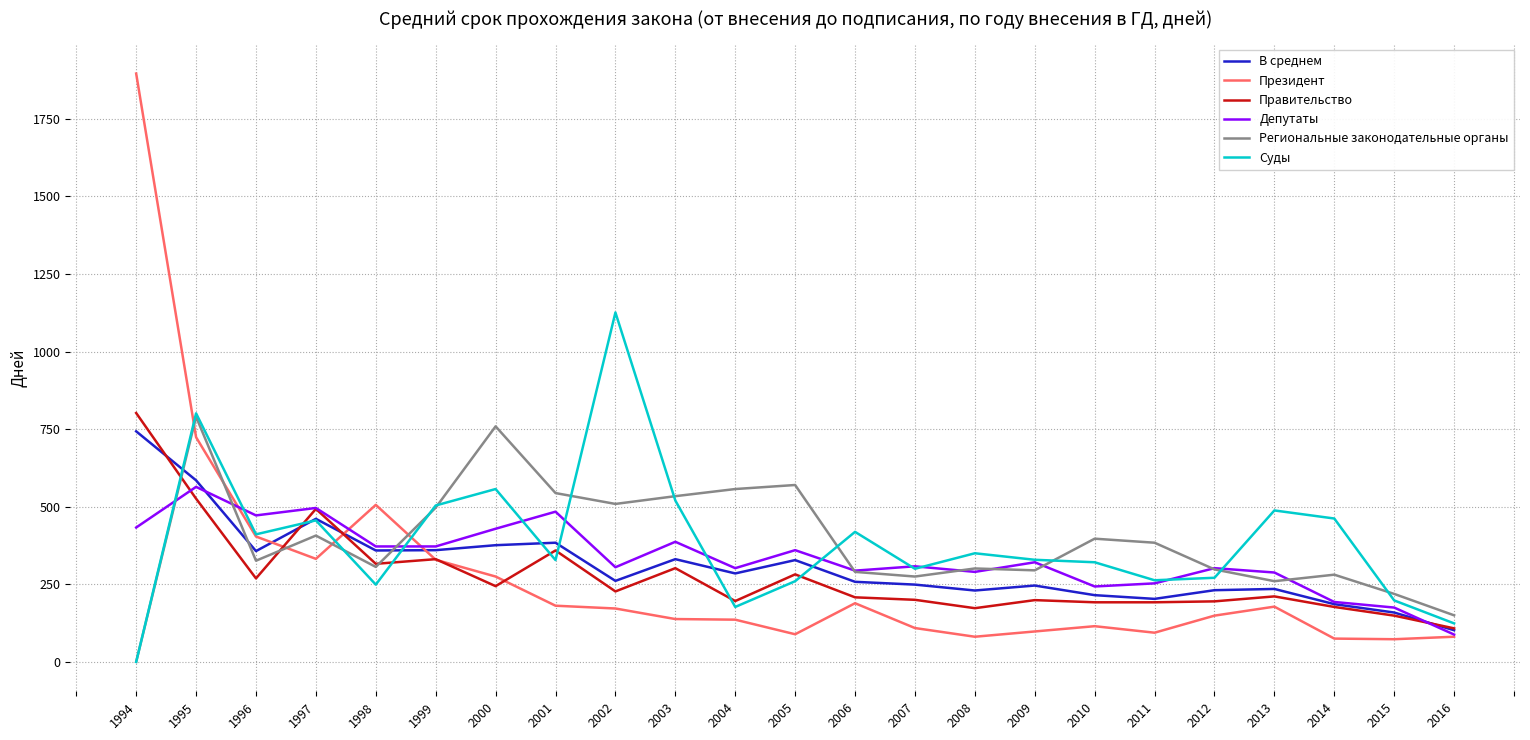

Is it true that Суды equals 520 at 2003?

True